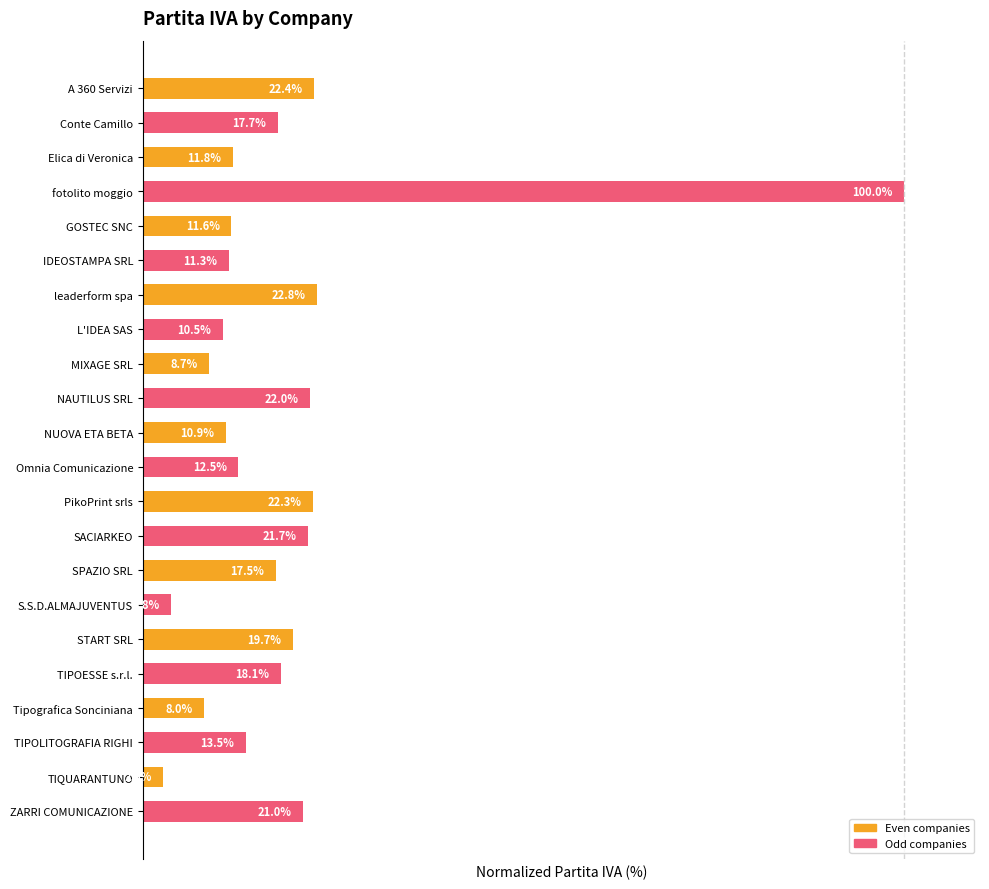

Where is the data nearest to the value 51?

leaderform spa